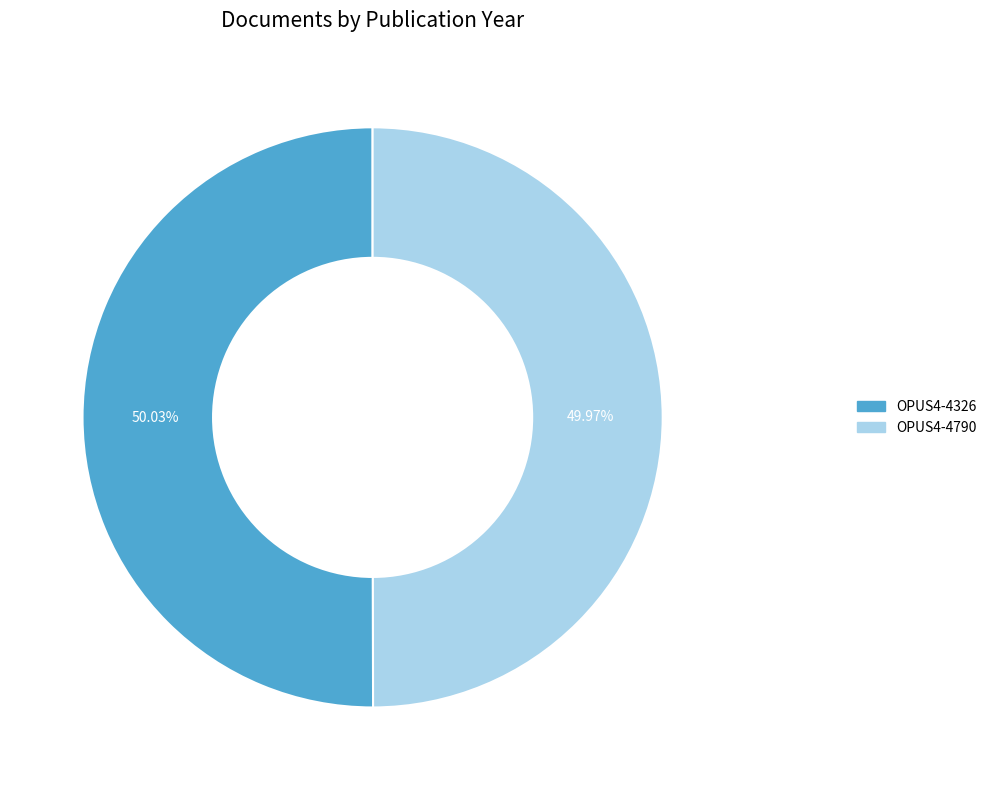

Is there any slice that represents more than half of the pie?

Yes